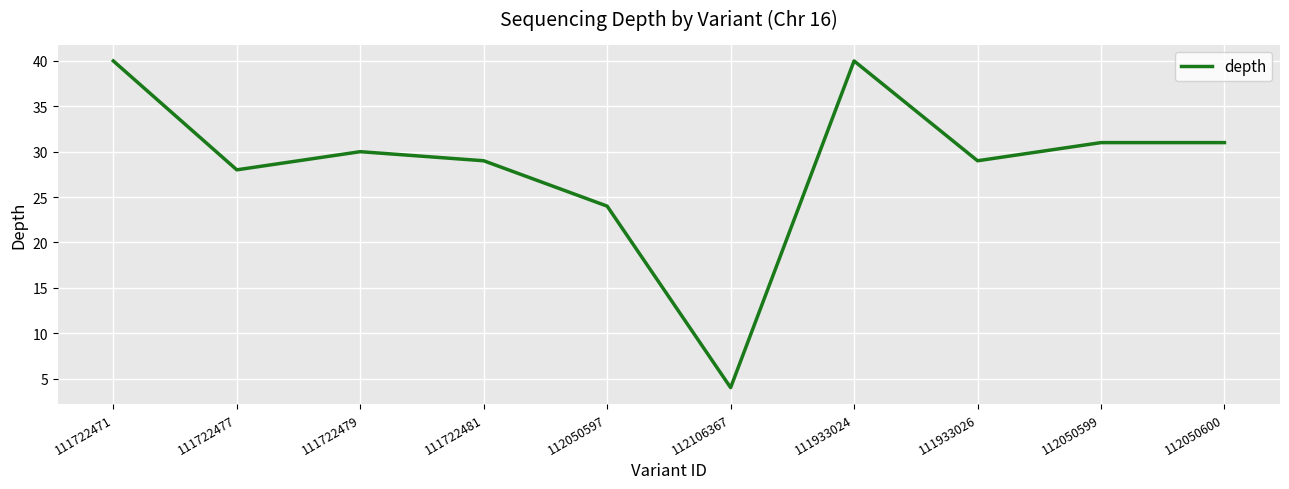

Does the chart display data point markers on the line(s)?

No